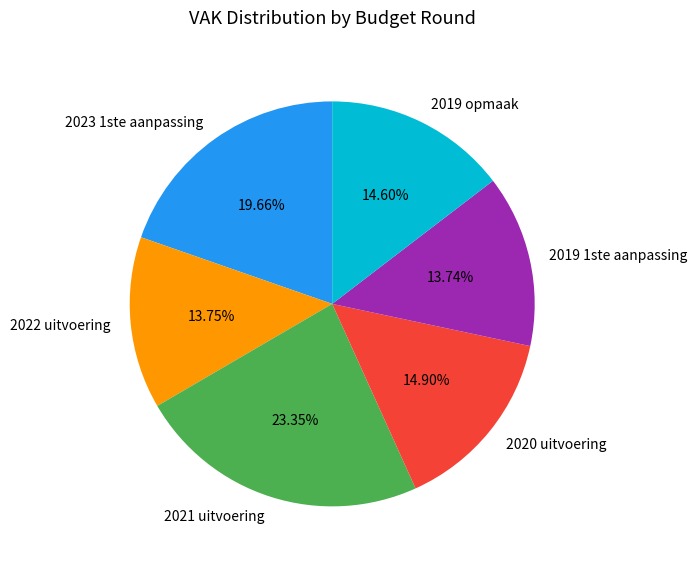

Does any single category account for the majority?

No